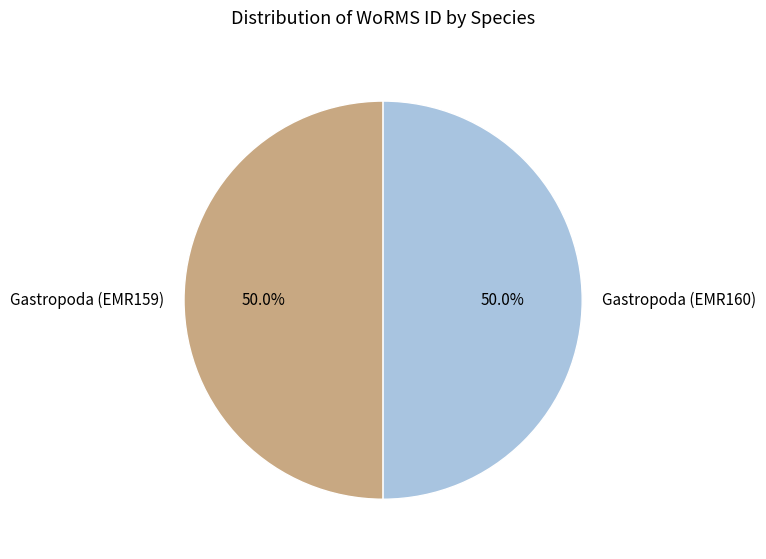

Do Gastropoda (EMR160) and Gastropoda (EMR159) together represent more than half of the pie?

Yes